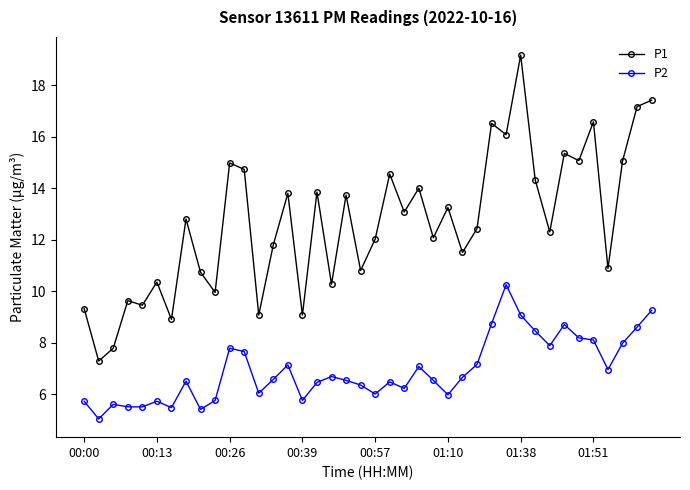

What is the difference between the second highest and second lowest values in the P1 series?

9.6